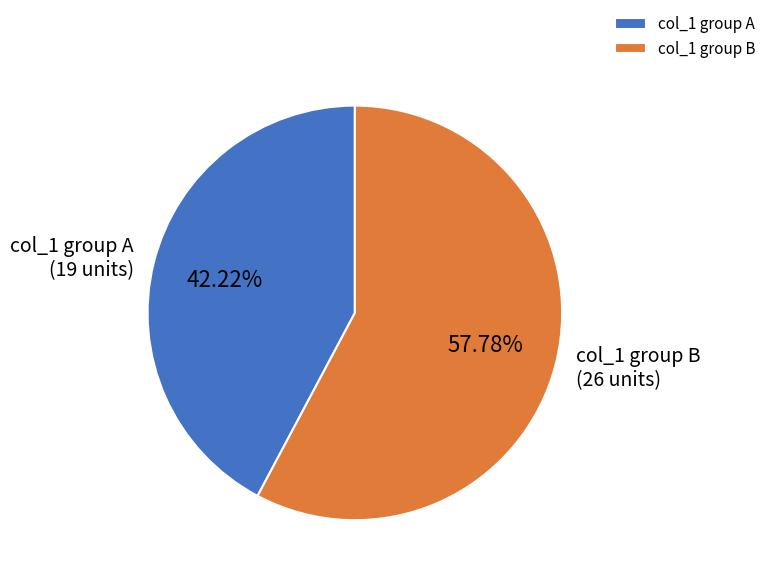

Rank the categories by value from highest to lowest.

col_1 group B, col_1 group A